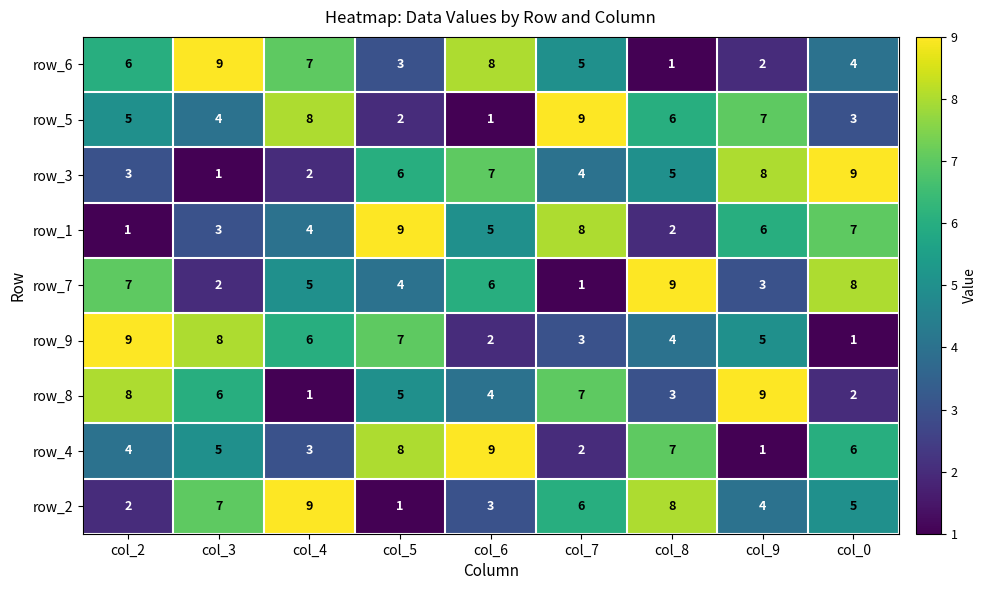

The row_2 series shows 1 at col_8. True or false?

False